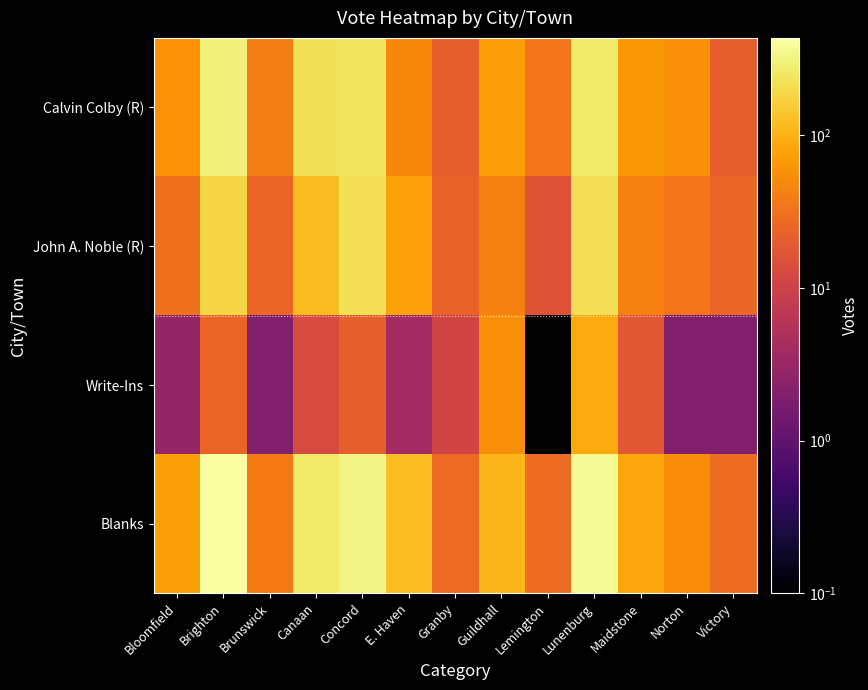

How many distinct data groups are displayed?

4